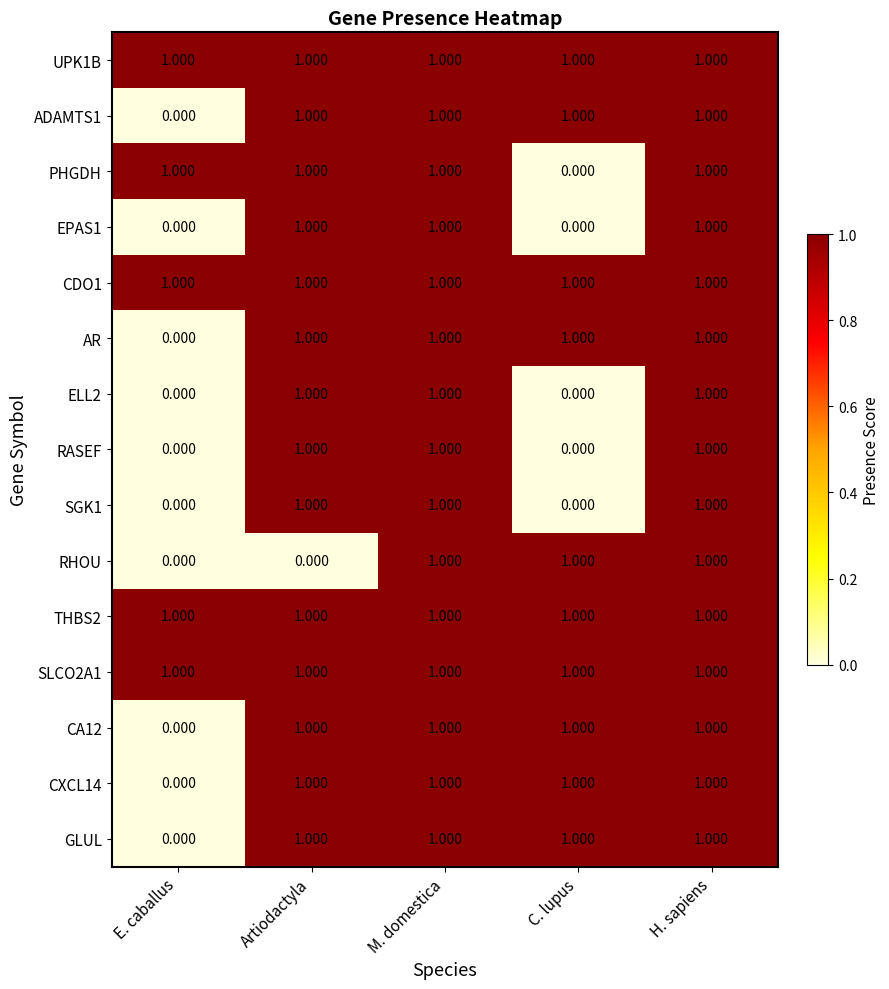

Where is CA12 nearest to the value 0?

E. caballus